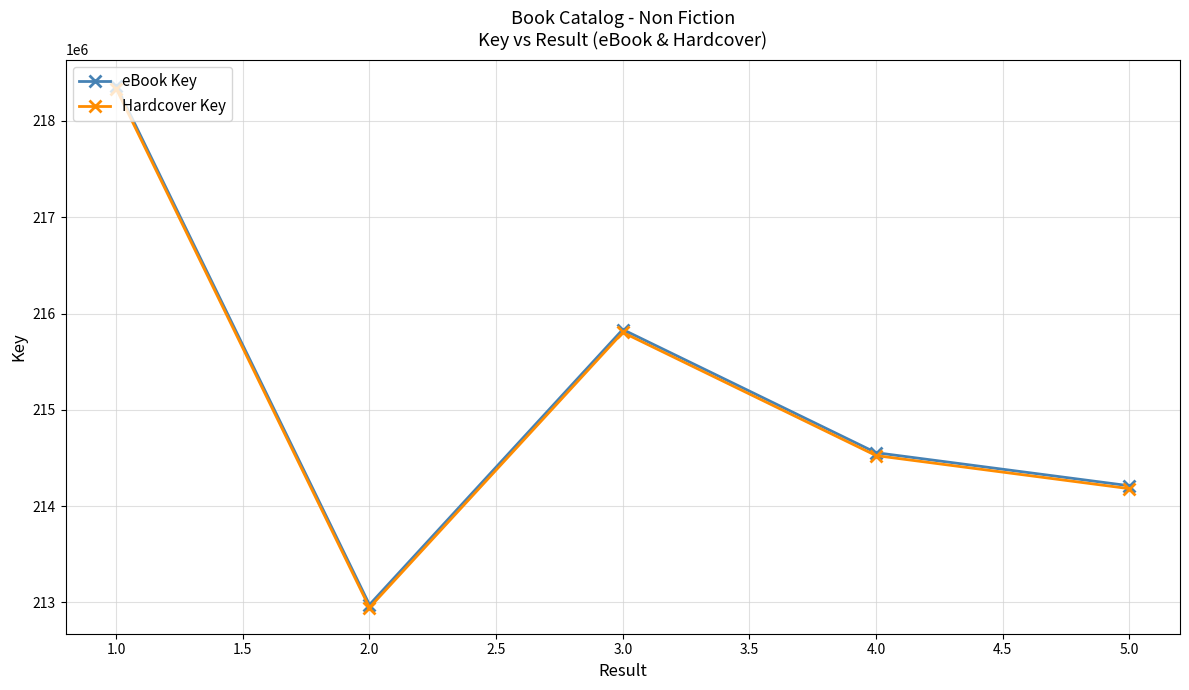

What is the value of the eBook Key point at the 2nd from the left?

212975277